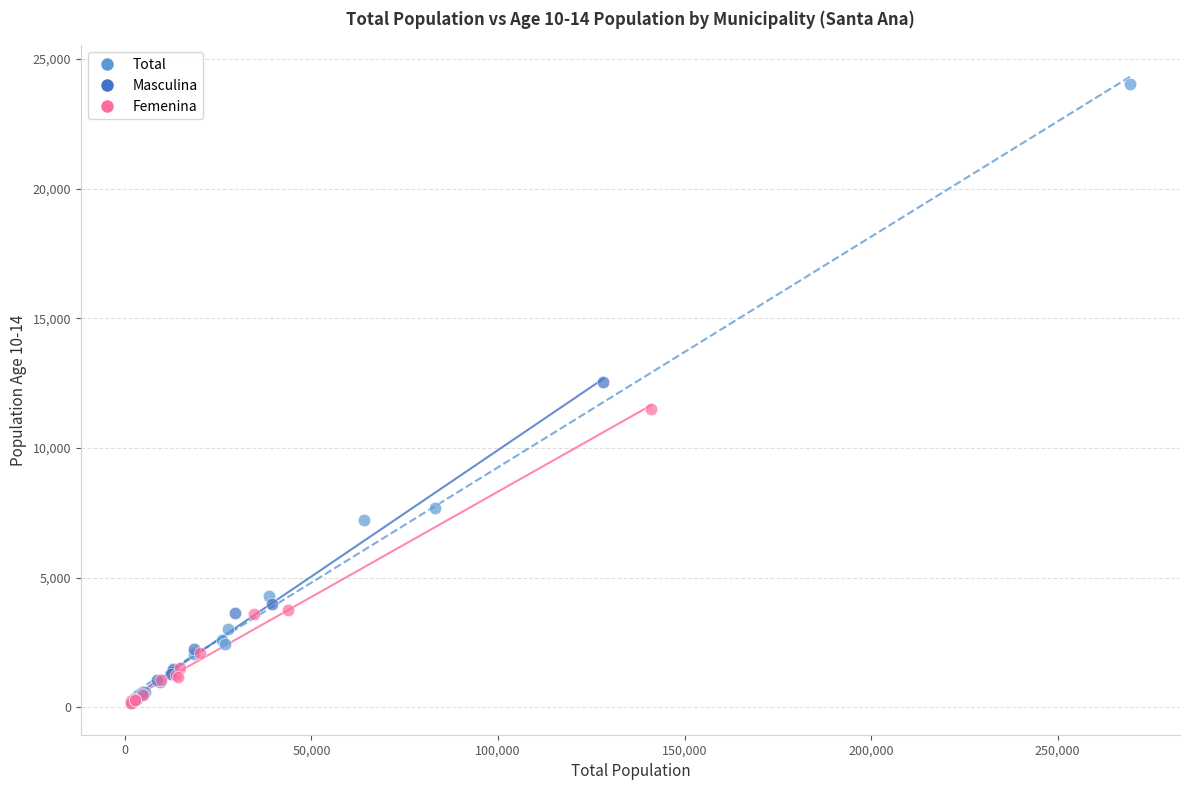

Which series contains the highest Y value?

Total